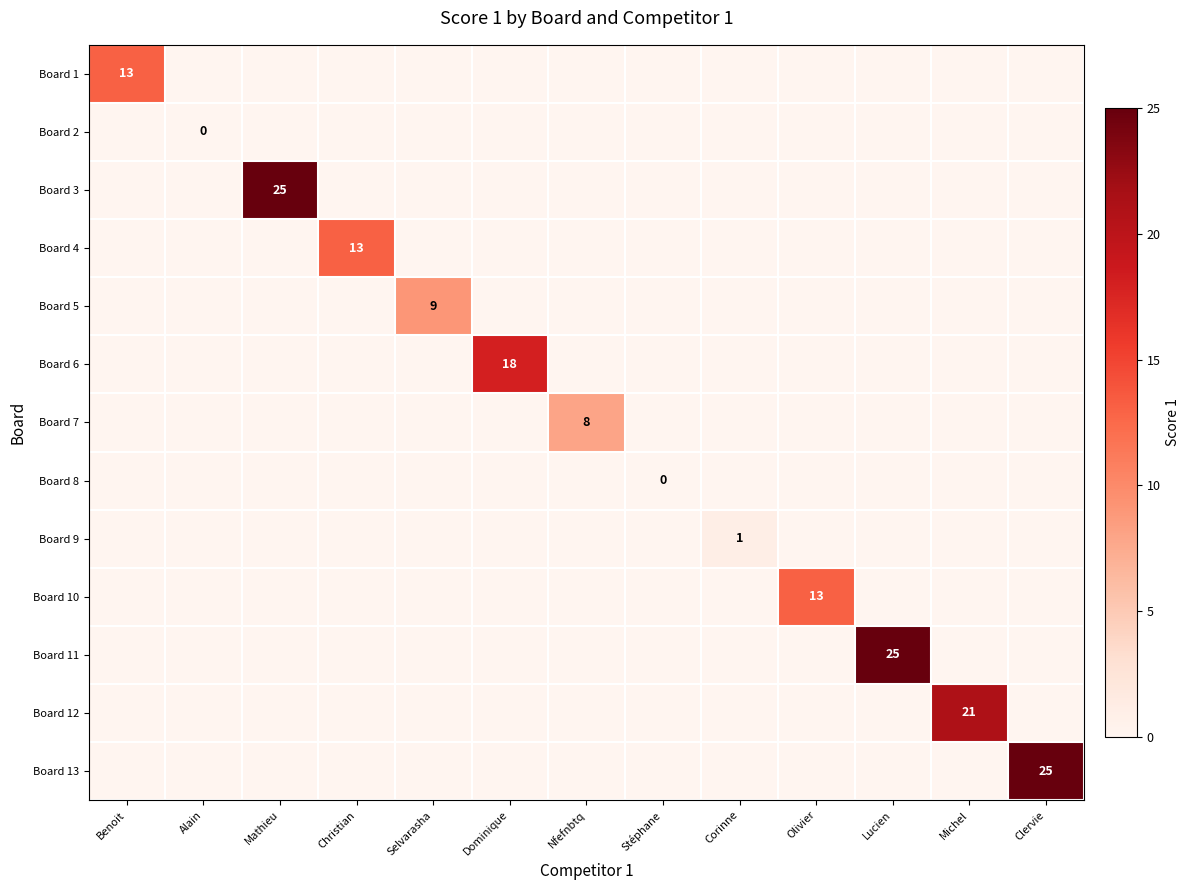

How many series are shown in this chart?

13